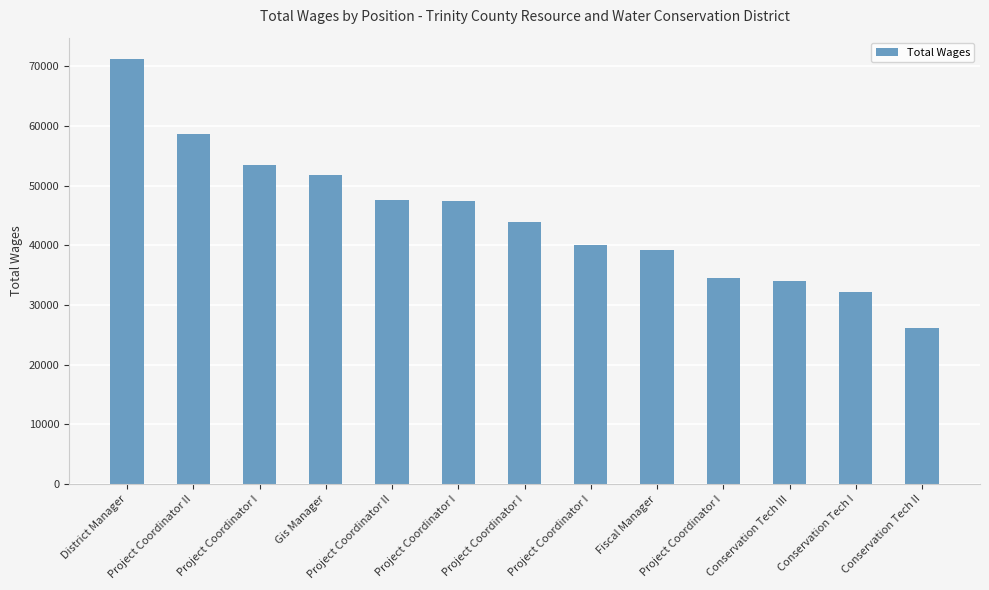

What is the maximum value shown in the chart?

71246